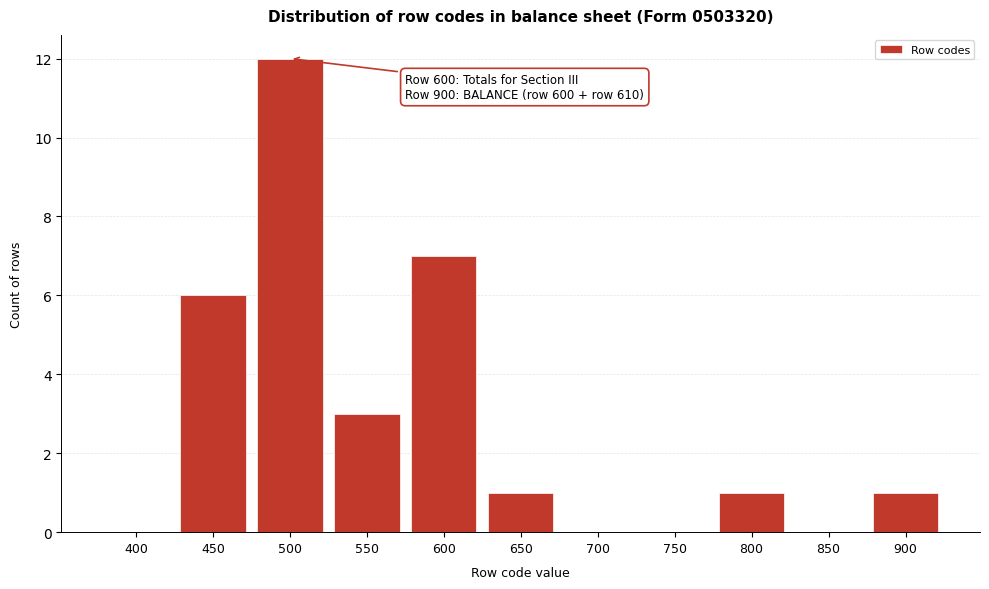

Reading left to right, transcribe all the data shown in this chart.

400=0	450=6	500=12	550=3	600=7	650=1	700=0	750=0	800=1	850=0	900=1